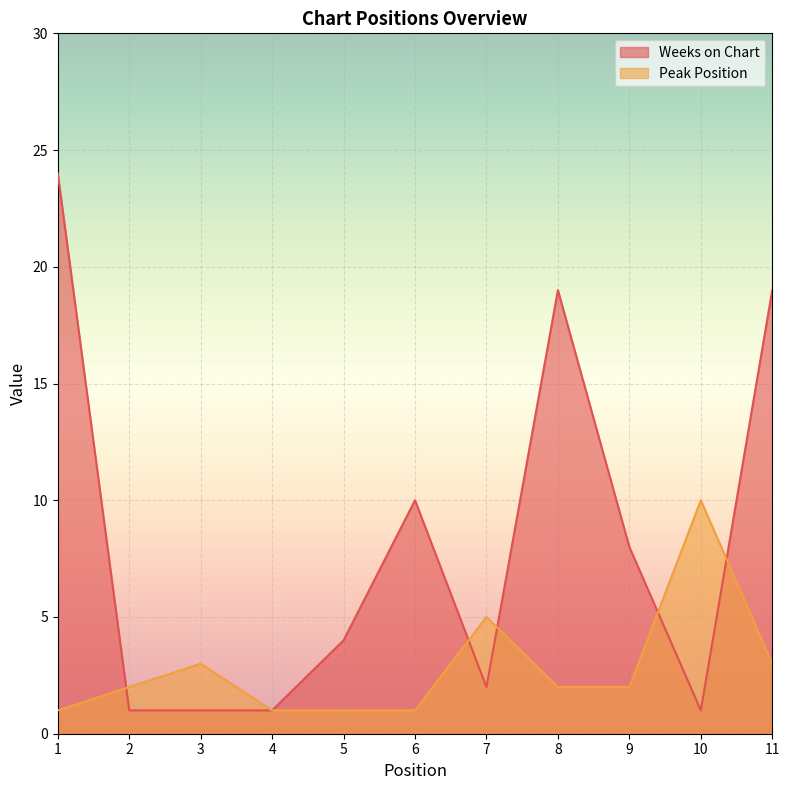

In Weeks on Chart, how many points are higher than both neighbors (excluding endpoints)?

2